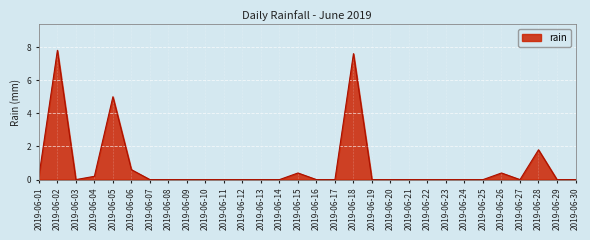

At which label is the value closest to 3?

2019-06-28